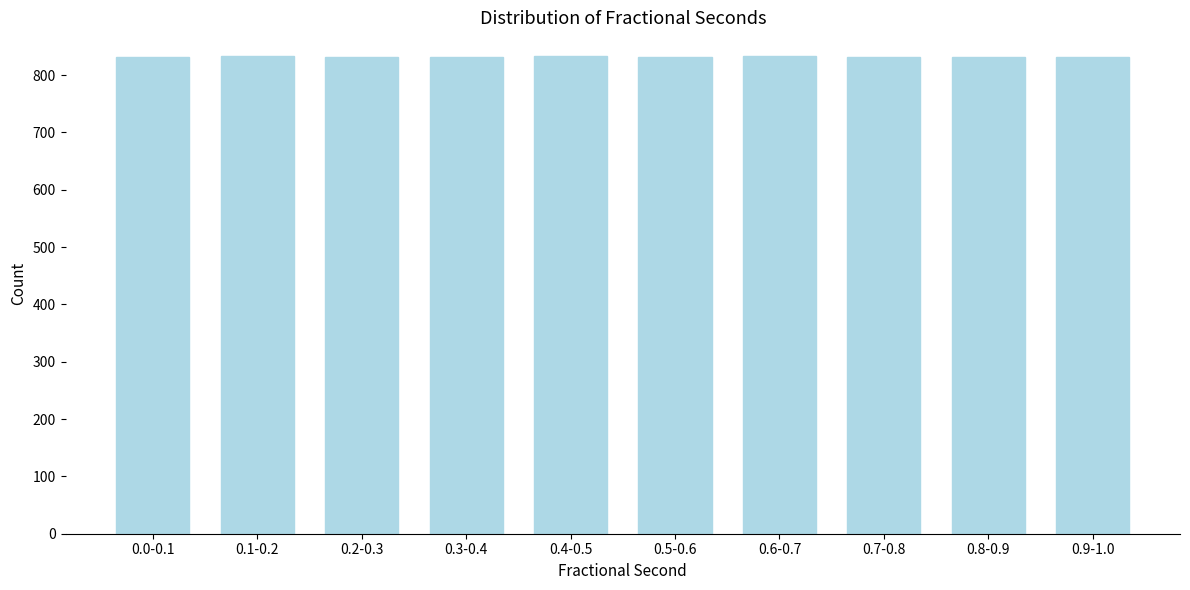

Is it true that the value at 0.8-0.9 is 831?

True